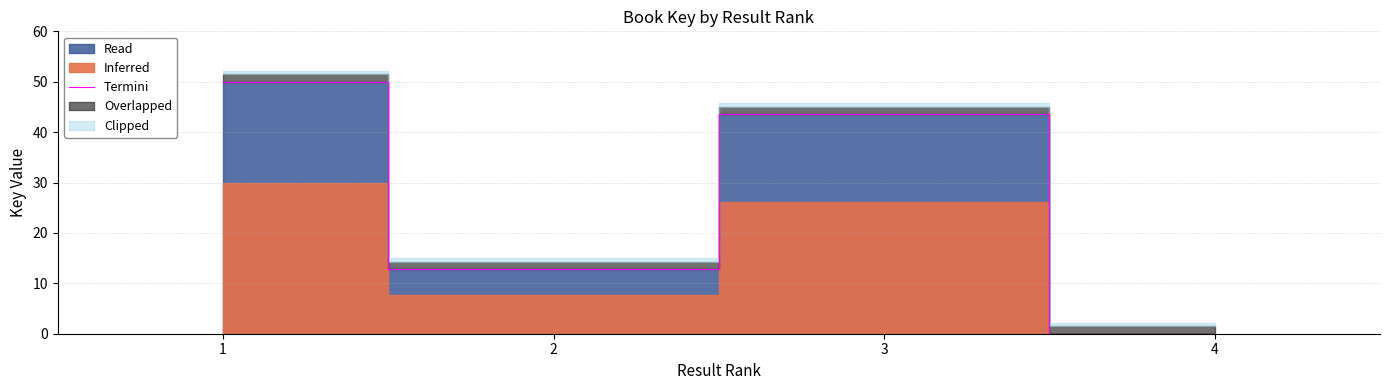

What is the maximum value shown in the chart?

50.0